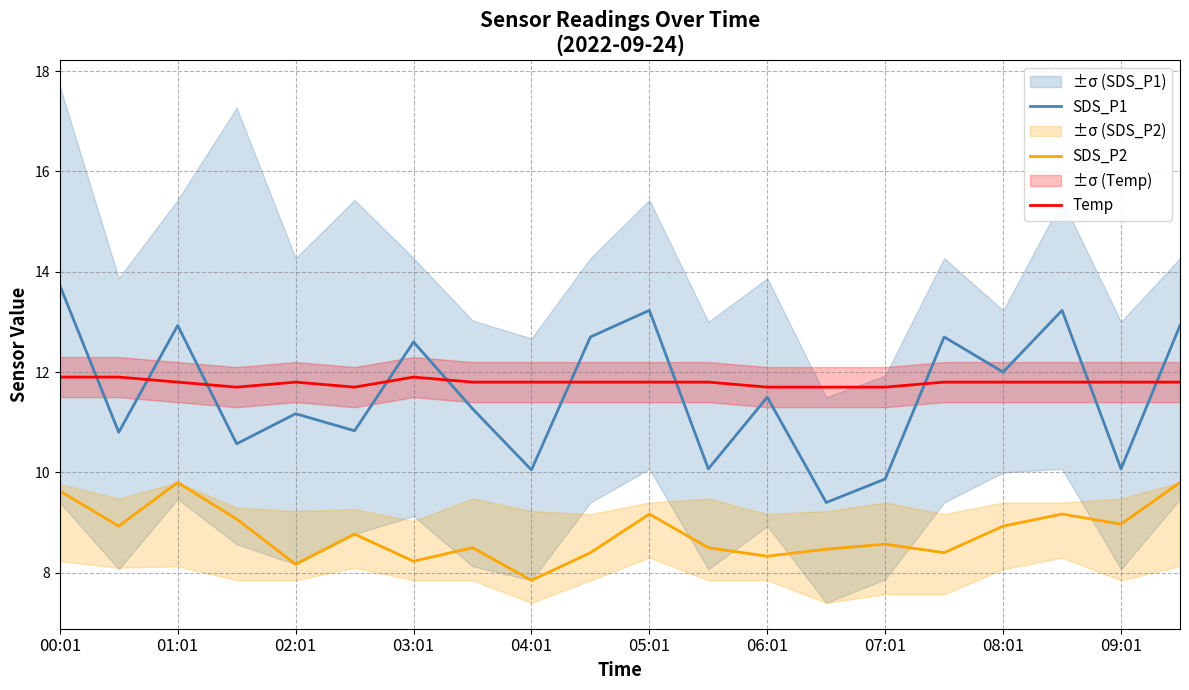

Rank the series by their maximum value, from highest to lowest.

SDS_P1, Temp, SDS_P2